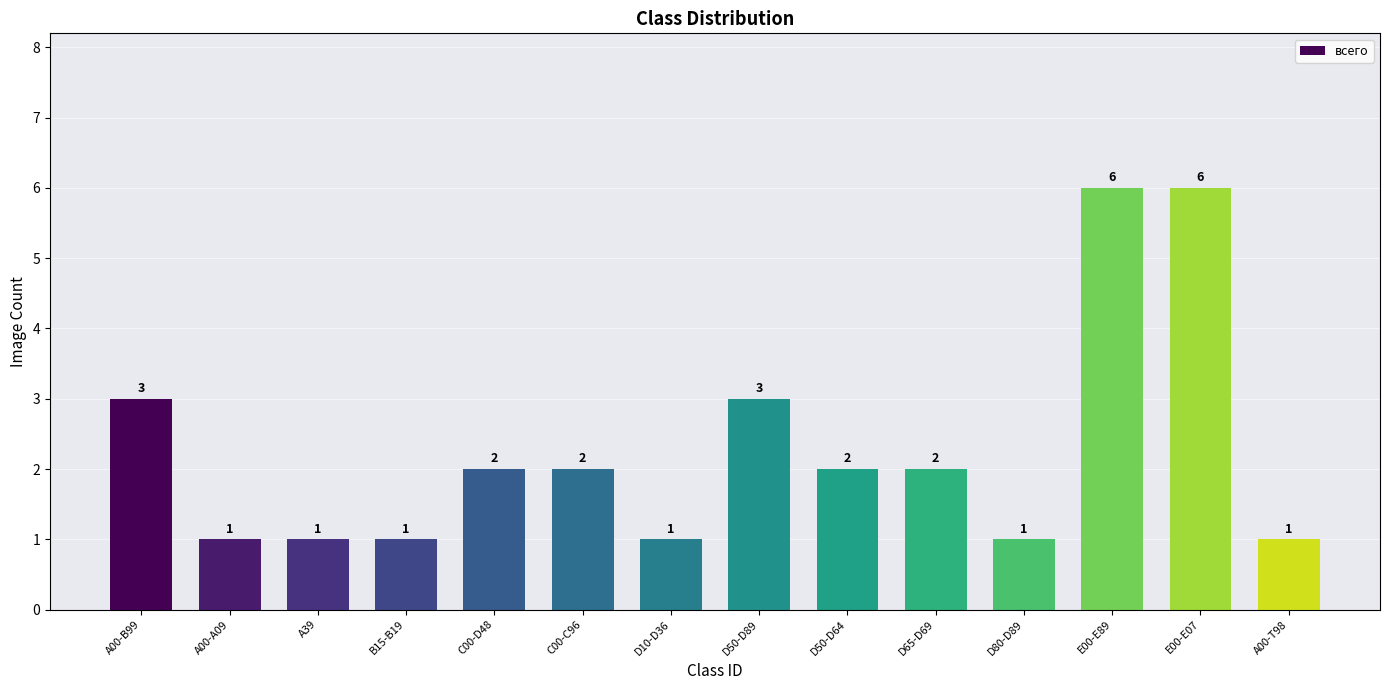

Reading left to right, what are all the values shown in this chart?

3	1	1	1	2	2	1	3	2	2	1	6	6	1